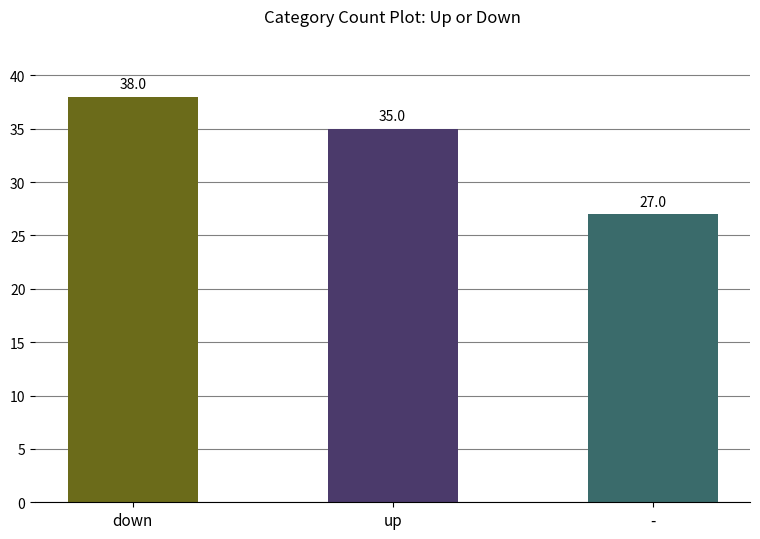

What is the sum of the values at down and up?

73